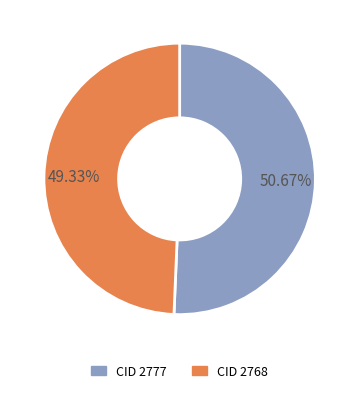

Count the number of slices in the pie.

2